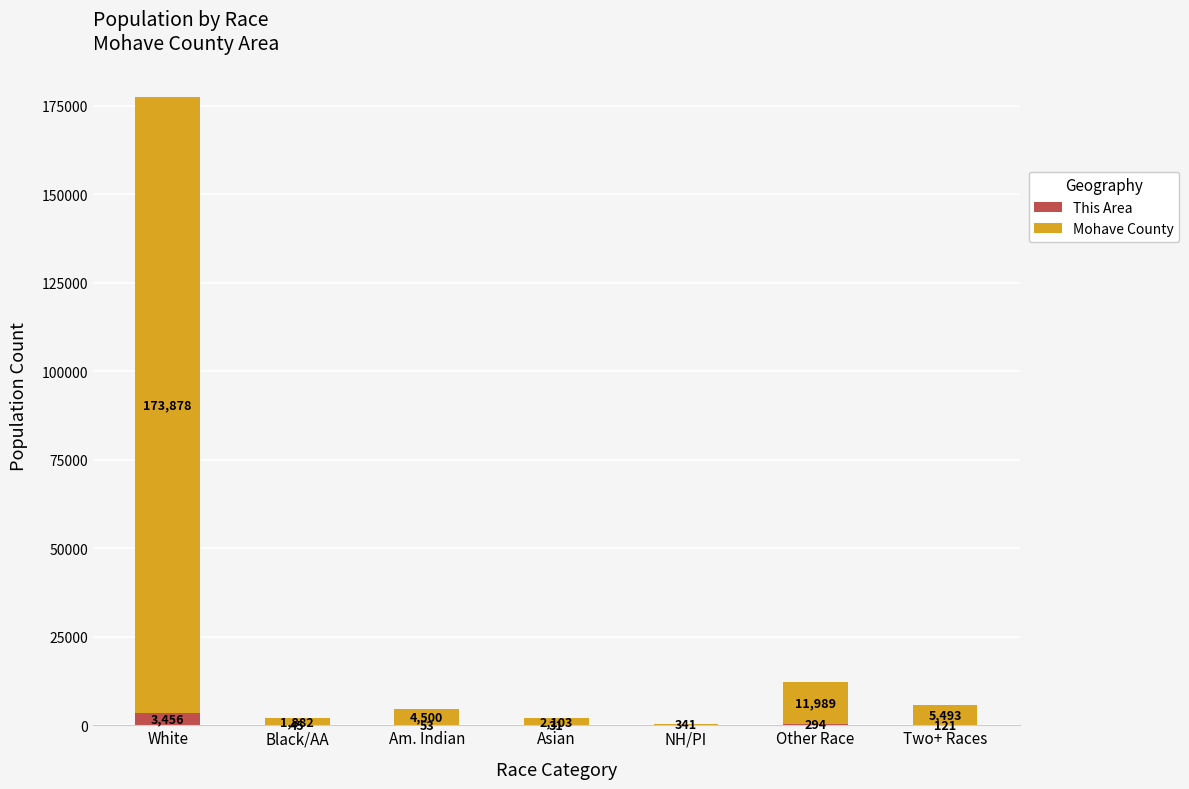

Is it true that This Area equals 294 at Other Race?

True